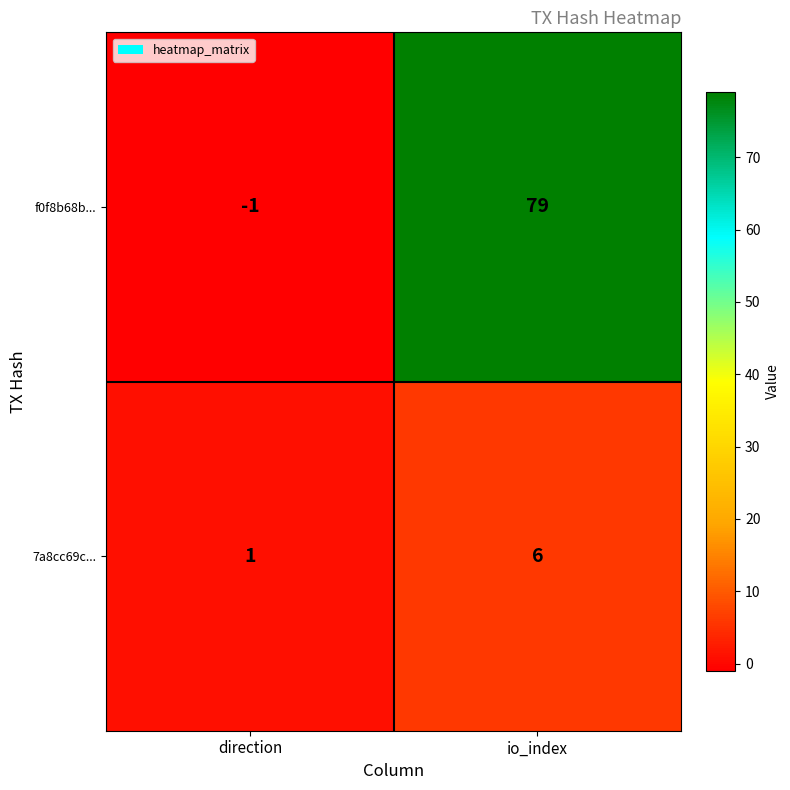

Which category has the lowest value in the 7a8cc69c... series?

direction